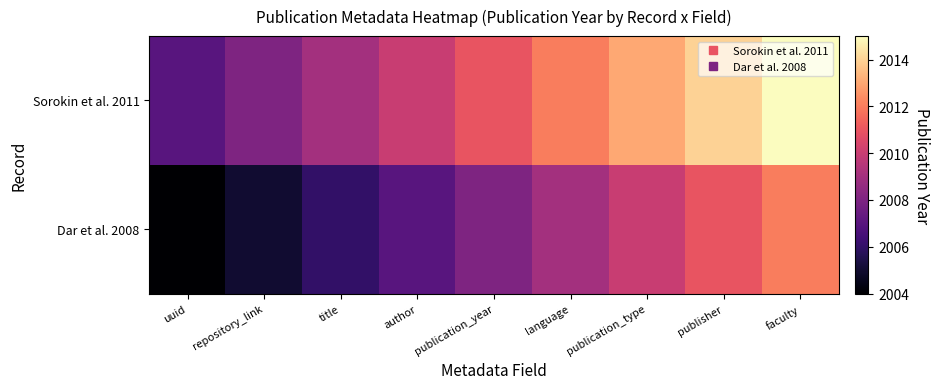

Rank the series by their maximum value, from highest to lowest.

Sorokin et al. 2011, Dar et al. 2008